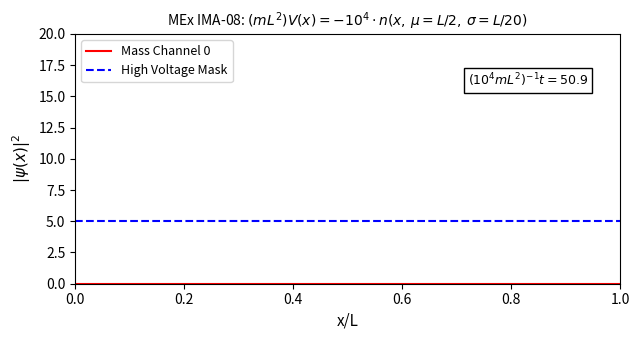

Which series has the largest total across all categories?

High Voltage Mask